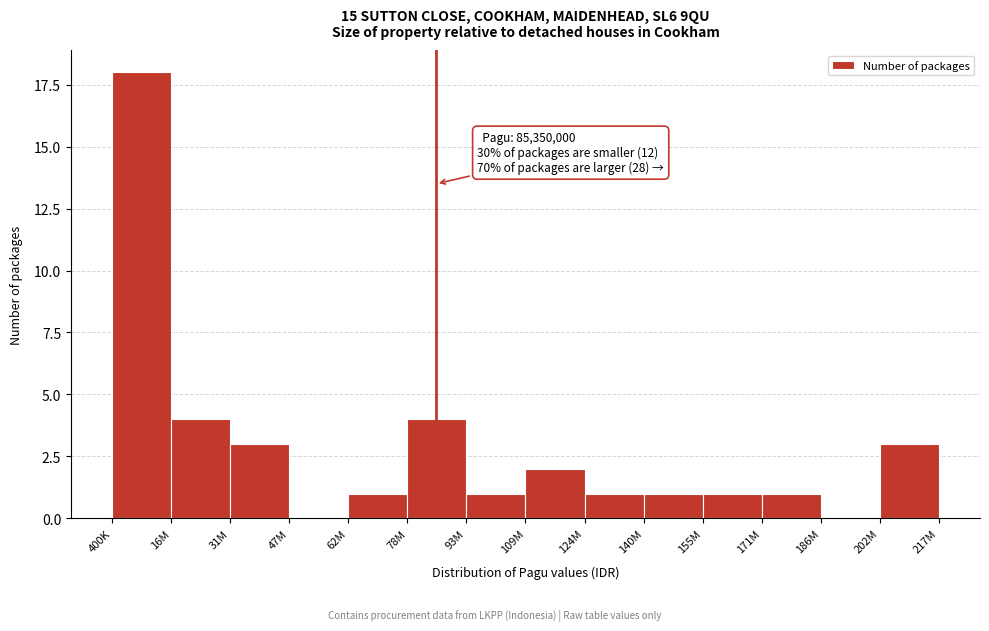

Reading right to left, extract all data points from this chart.

202M=3	186M=0	171M=1	155M=1	140M=1	124M=1	109M=2	93M=1	78M=4	62M=1	47M=0	31M=3	16M=4	400K=18